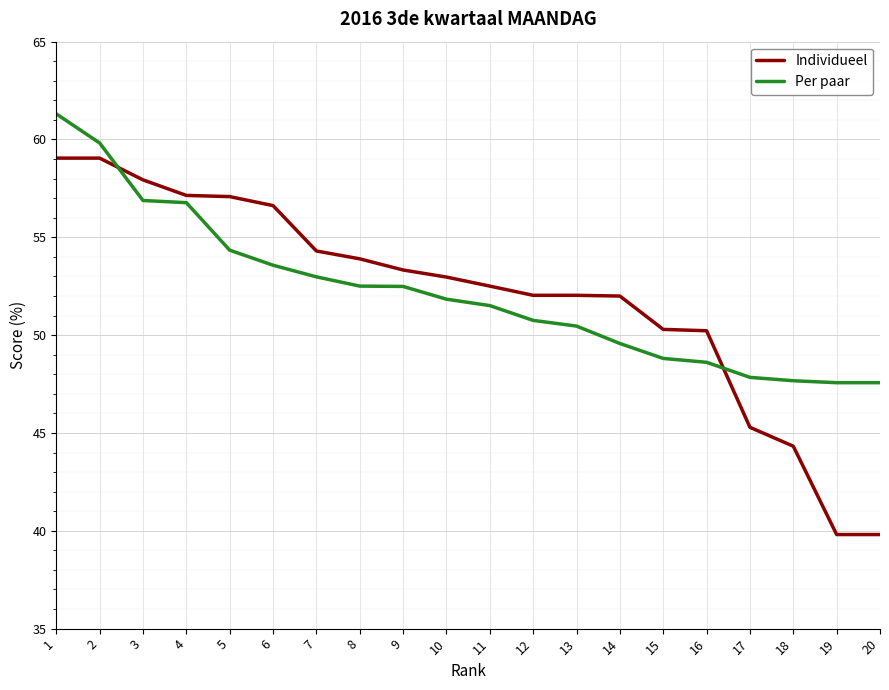

What is the average value of the Individueel series?

52.0